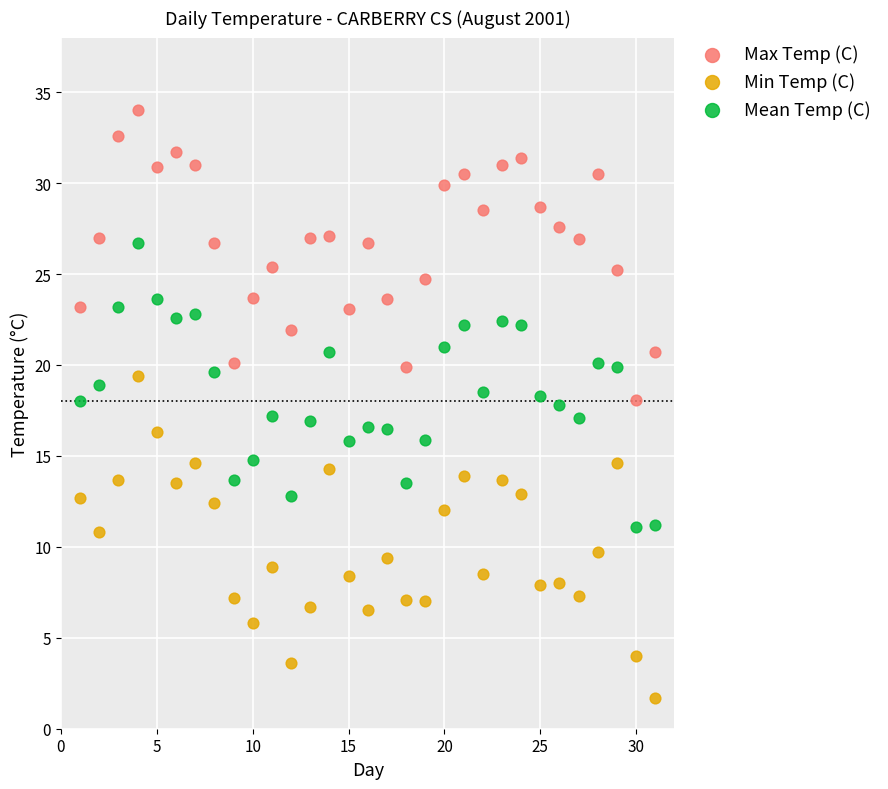

What are all the series names shown in the legend?

Max Temp (C), Min Temp (C), Mean Temp (C)